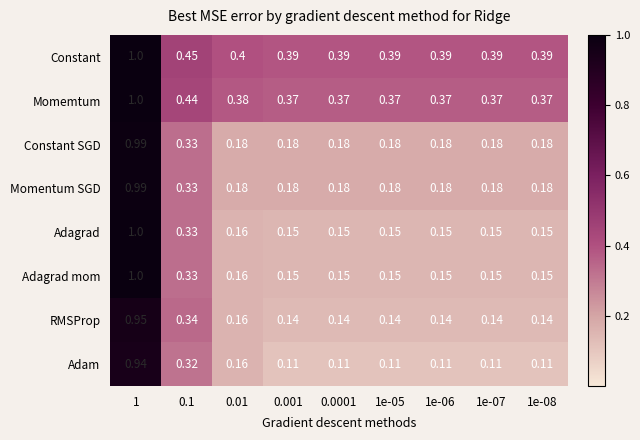

At how many categories does at least one series exceed 0?

9